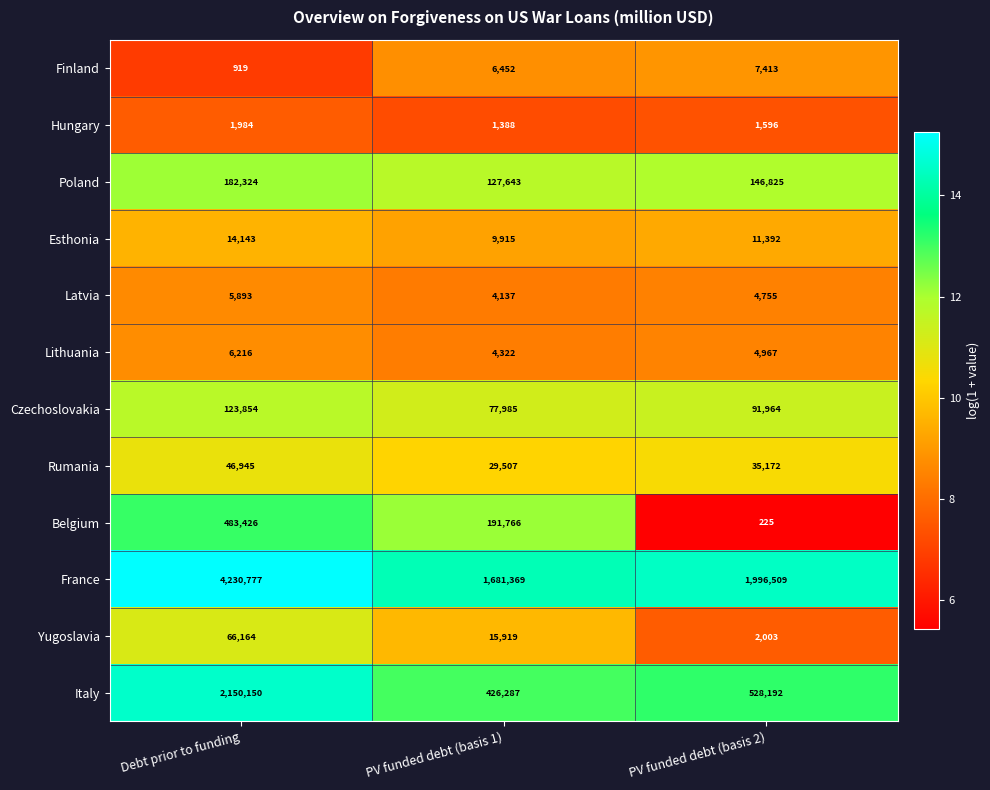

Which series has the largest total across all categories?

France